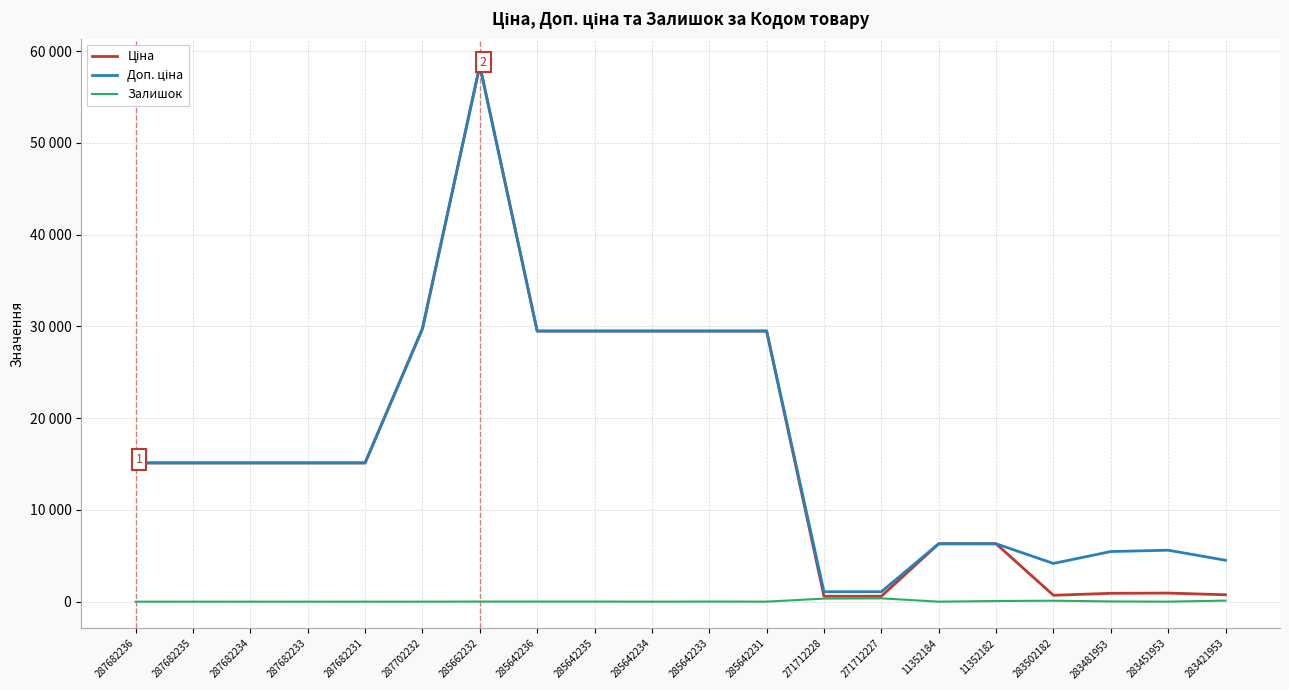

Does the chart have visible grid lines?

Yes